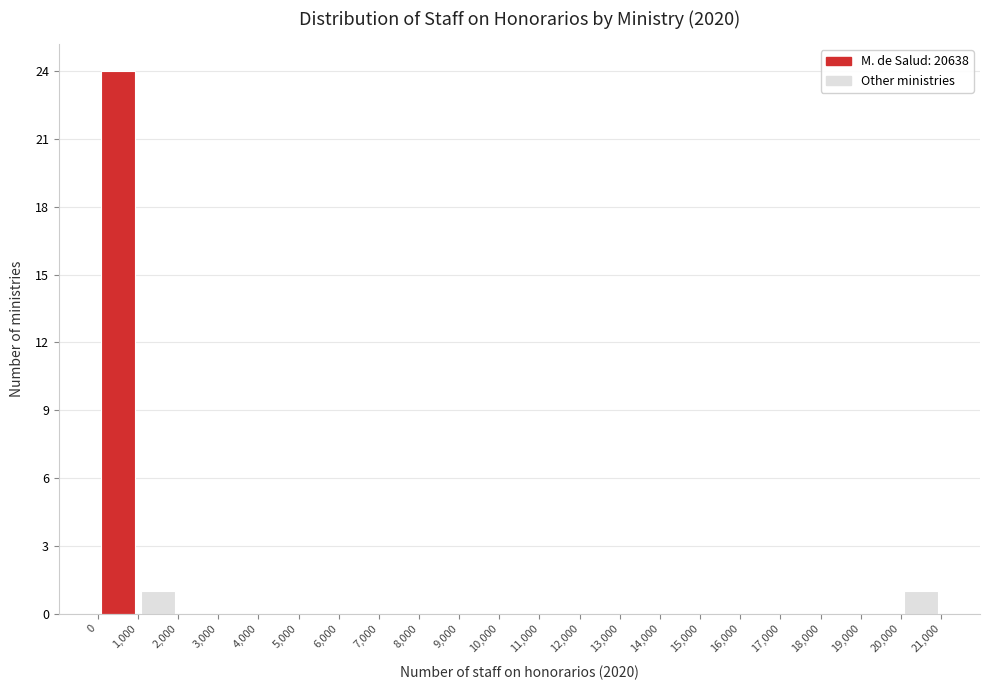

Which range on the x-axis has the tallest bar?

0 to 1,000